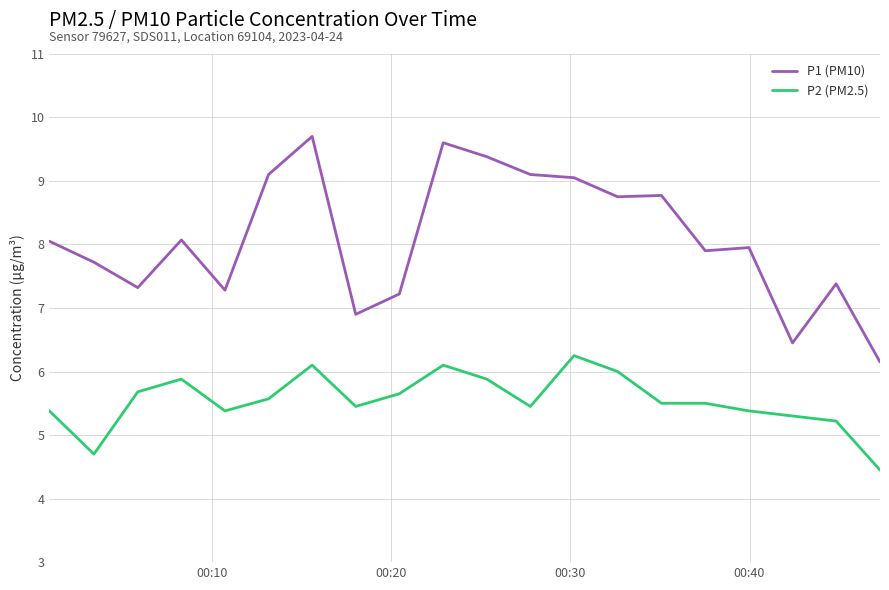

Which series has the largest range (max minus min)?

P1 (PM10)